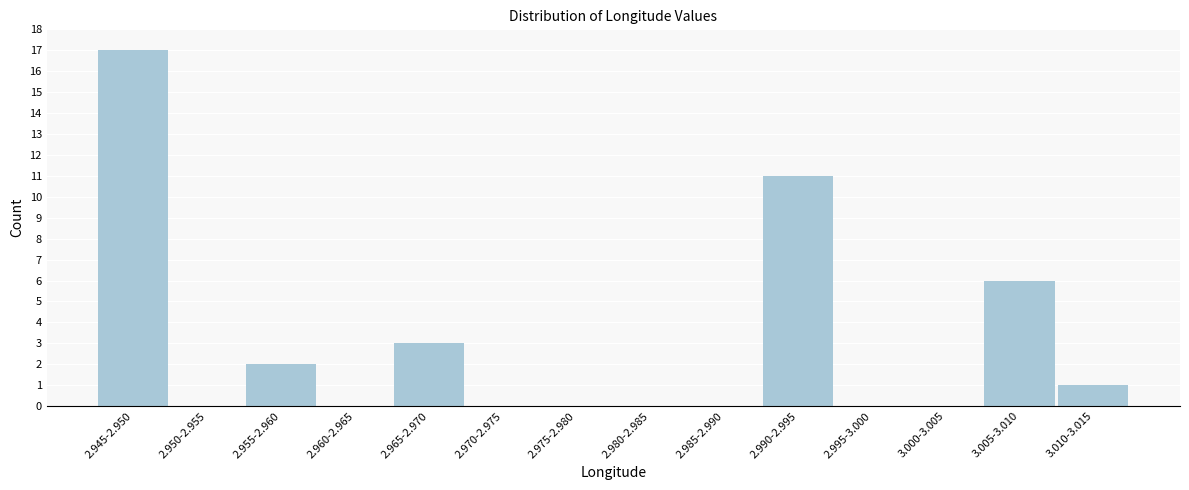

Reading left to right, transcribe all the data shown in this chart.

2.945-2.950=17	2.950-2.955=0	2.955-2.960=2	2.960-2.965=0	2.965-2.970=3	2.970-2.975=0	2.975-2.980=0	2.980-2.985=0	2.985-2.990=0	2.990-2.995=11	2.995-3.000=0	3.000-3.005=0	3.005-3.010=6	3.010-3.015=1